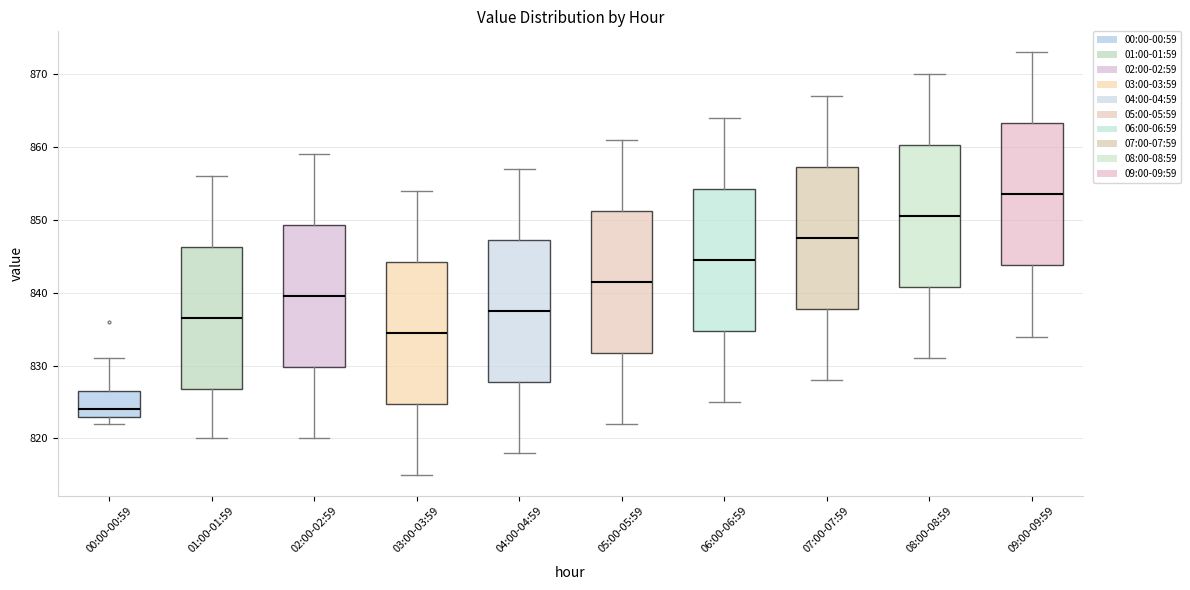

Reading left to right, read every box against the y-axis: the position of its median line, the range the box covers, and the ends of its whiskers. The values are not printed on the chart, so give them approximately, as read against the axis.

00:00-00:59: median 824, box 823 to 827, whiskers 822 to 831
01:00-01:59: median 837, box 827 to 846, whiskers 820 to 856
02:00-02:59: median 840, box 830 to 849, whiskers 820 to 859
03:00-03:59: median 835, box 825 to 844, whiskers 815 to 854
04:00-04:59: median 838, box 828 to 847, whiskers 818 to 857
05:00-05:59: median 842, box 832 to 851, whiskers 822 to 861
06:00-06:59: median 845, box 835 to 854, whiskers 825 to 864
07:00-07:59: median 848, box 838 to 857, whiskers 828 to 867
08:00-08:59: median 851, box 841 to 860, whiskers 831 to 870
09:00-09:59: median 854, box 844 to 863, whiskers 834 to 873